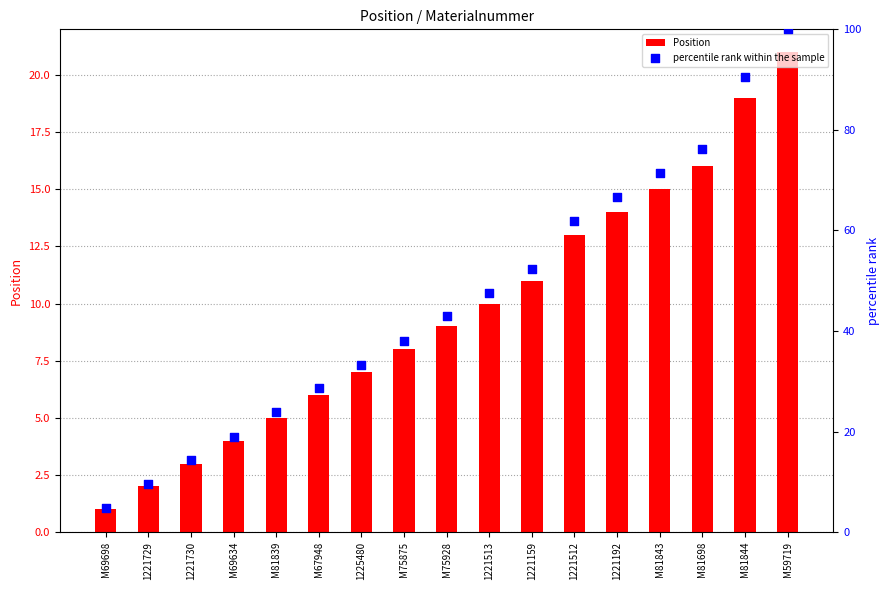

What is the total value across all series at 1221512?

74.9